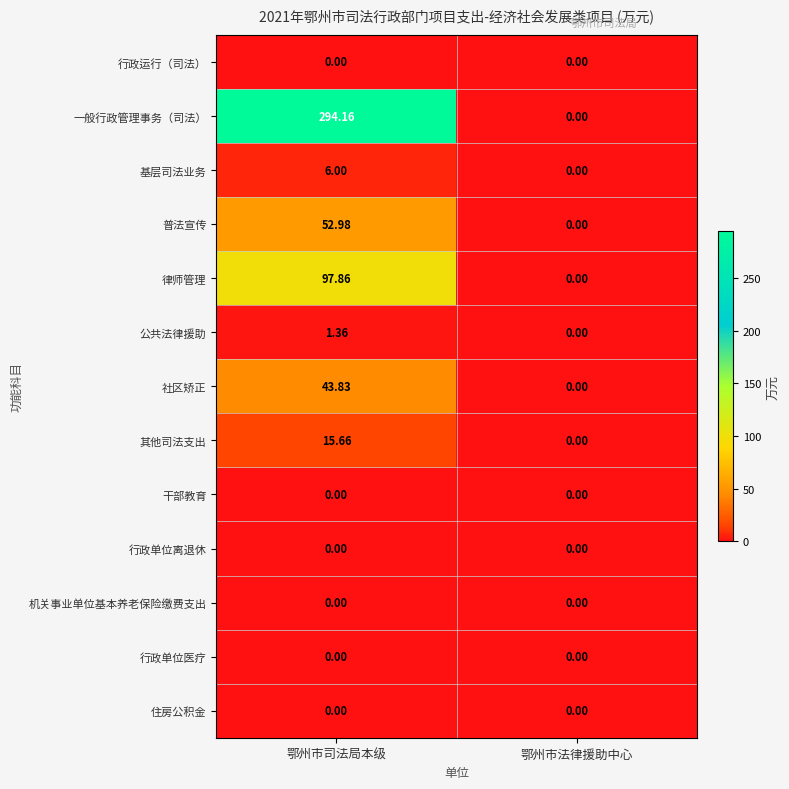

How many values in the 公共法律援助 series exceed 1?

1